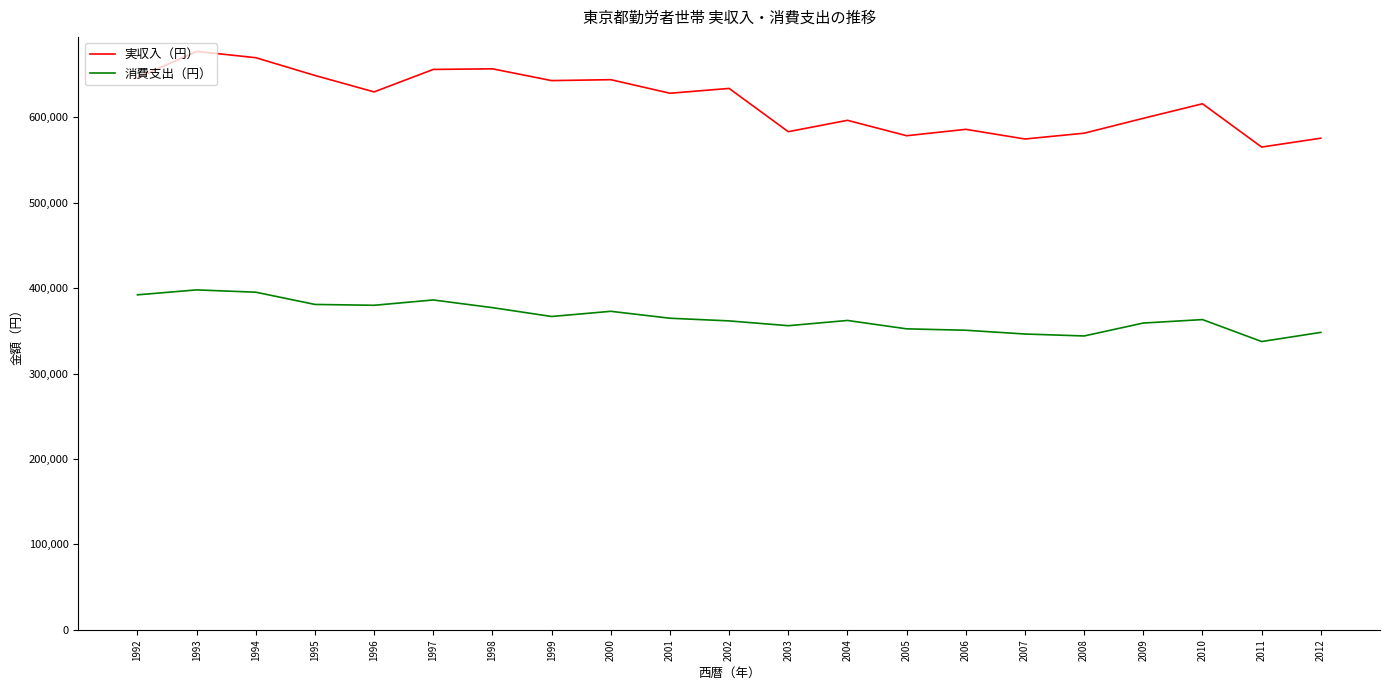

True or false: 実収入（円） has more than 1 interior local peaks.

True